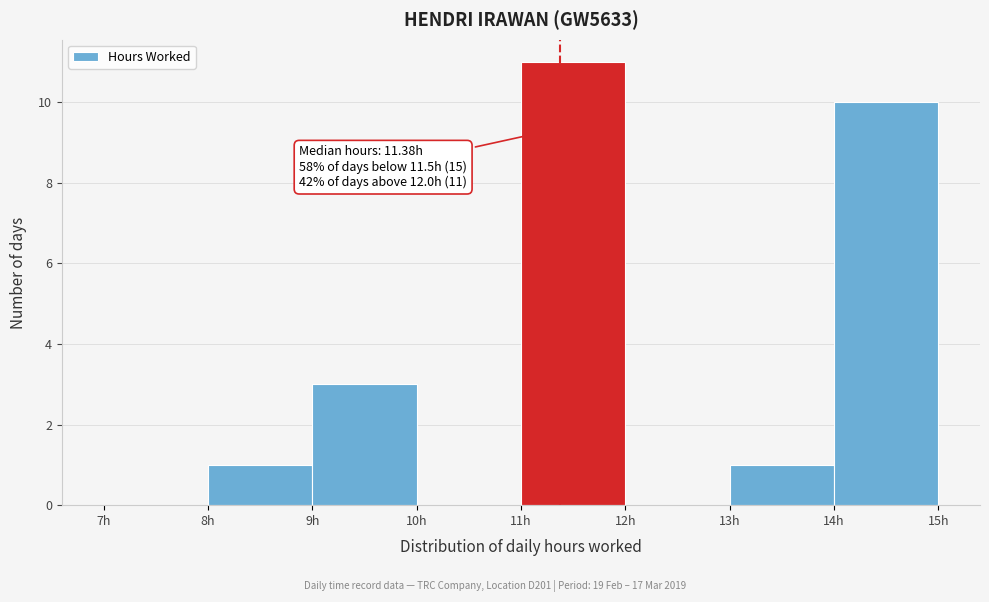

Over which range of the x-axis is the bar tallest?

11 to 12